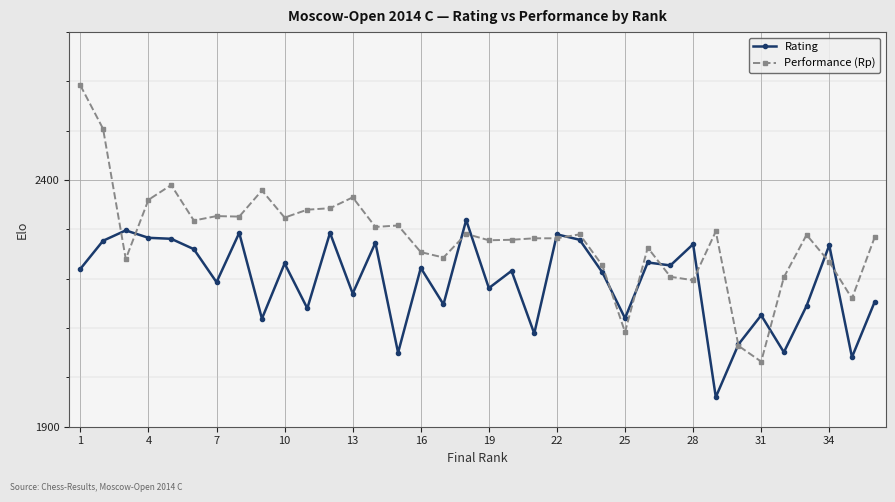

What is the minimum value for Performance (Rp)?

2032